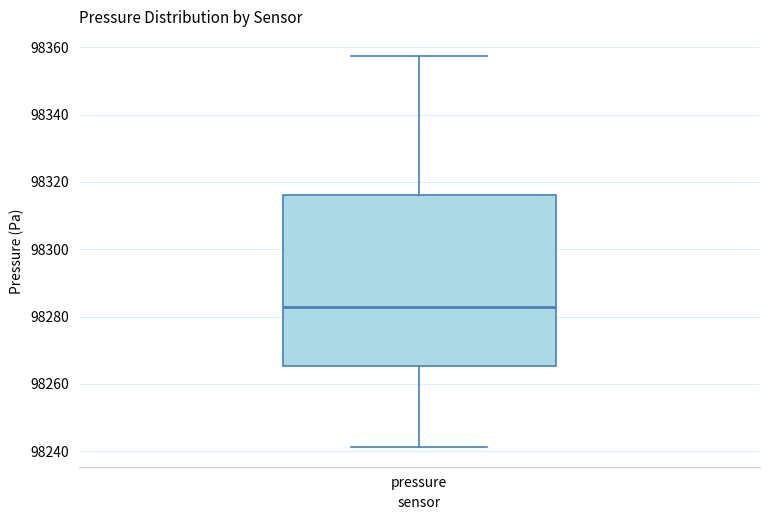

Where does the median line of the box for pressure sit on the y-axis? The values are not printed on the chart, so give them approximately, as read against the axis.

98282